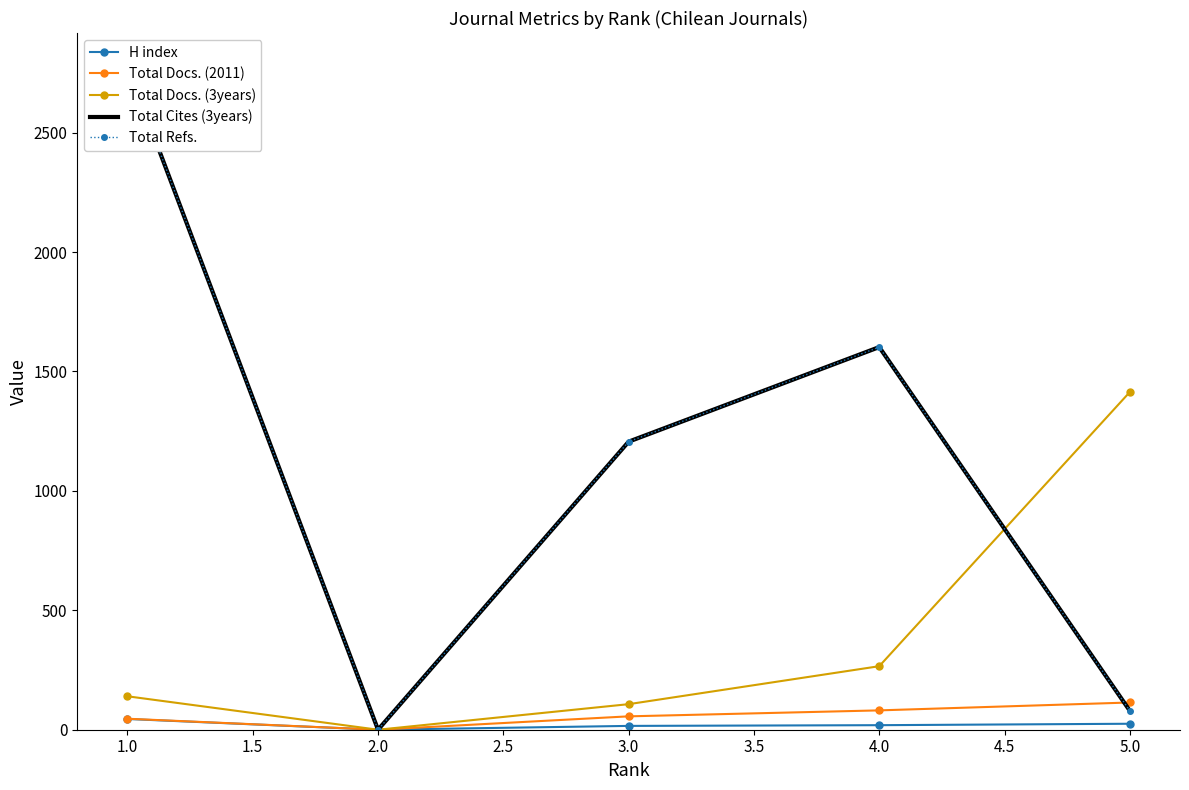

Is the value of Total Docs. (3years) at 4.0 greater than the value of H index at 2.0?

Yes